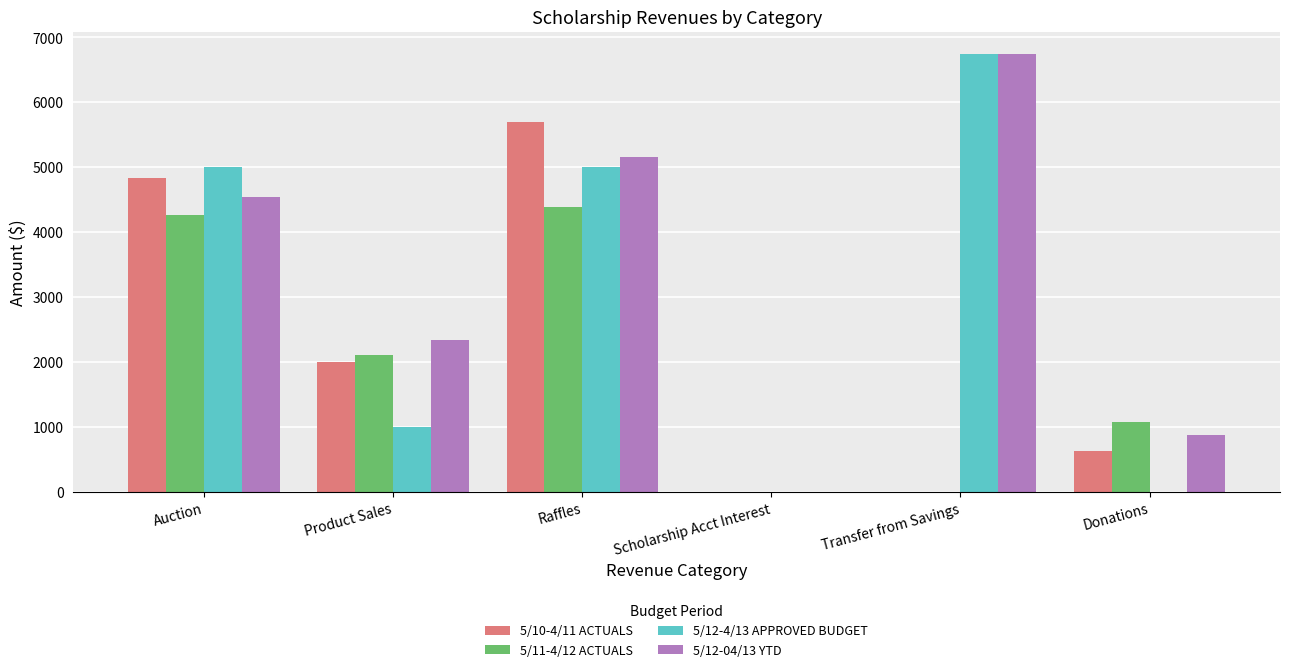

Which series has the largest range (max minus min)?

5/12-4/13 APPROVED BUDGET